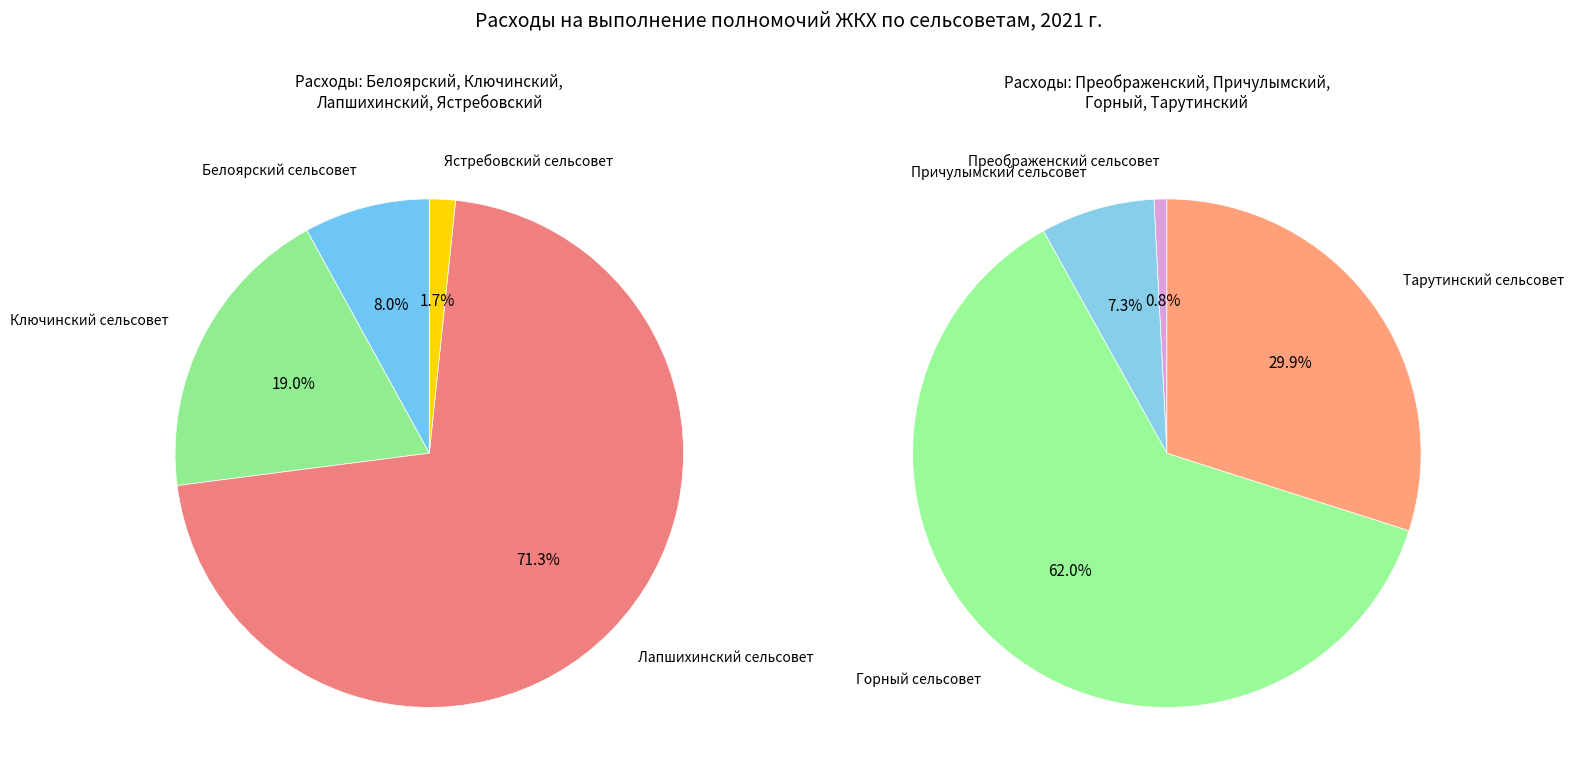

What is the change in value from Ястребовский сельсовет to Преображенский сельсовет?

+78.9